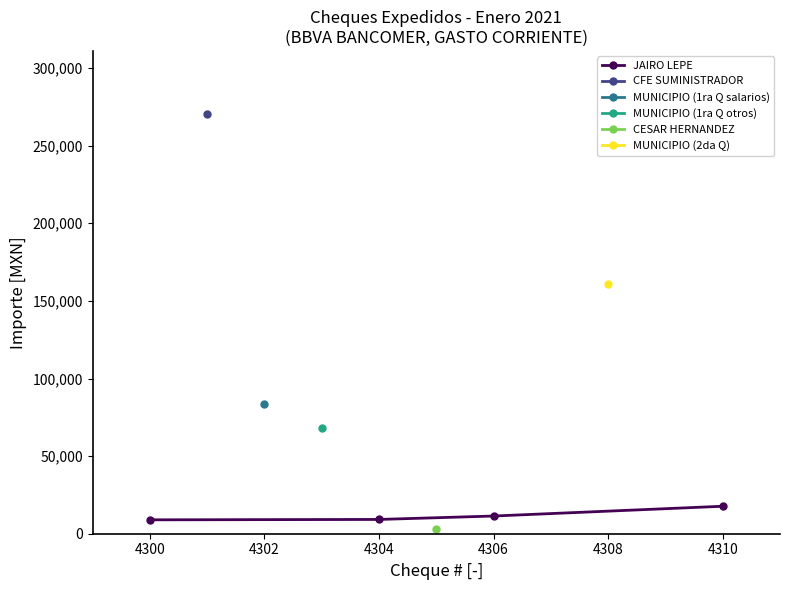

True or false: JAIRO LEPE has more than 2 interior local peaks.

False